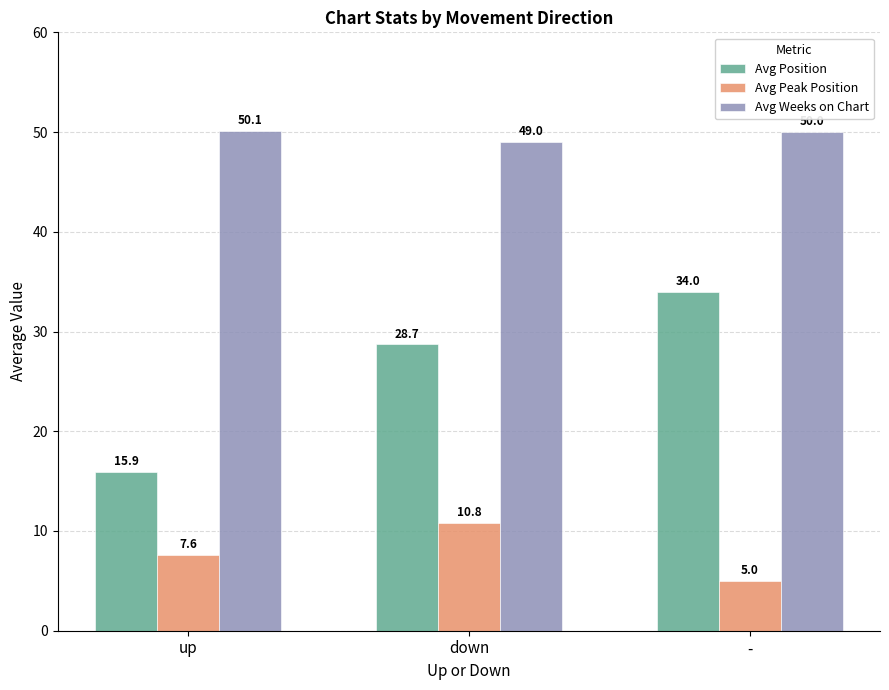

Is it true that Avg Peak Position equals 7.6 at up?

True